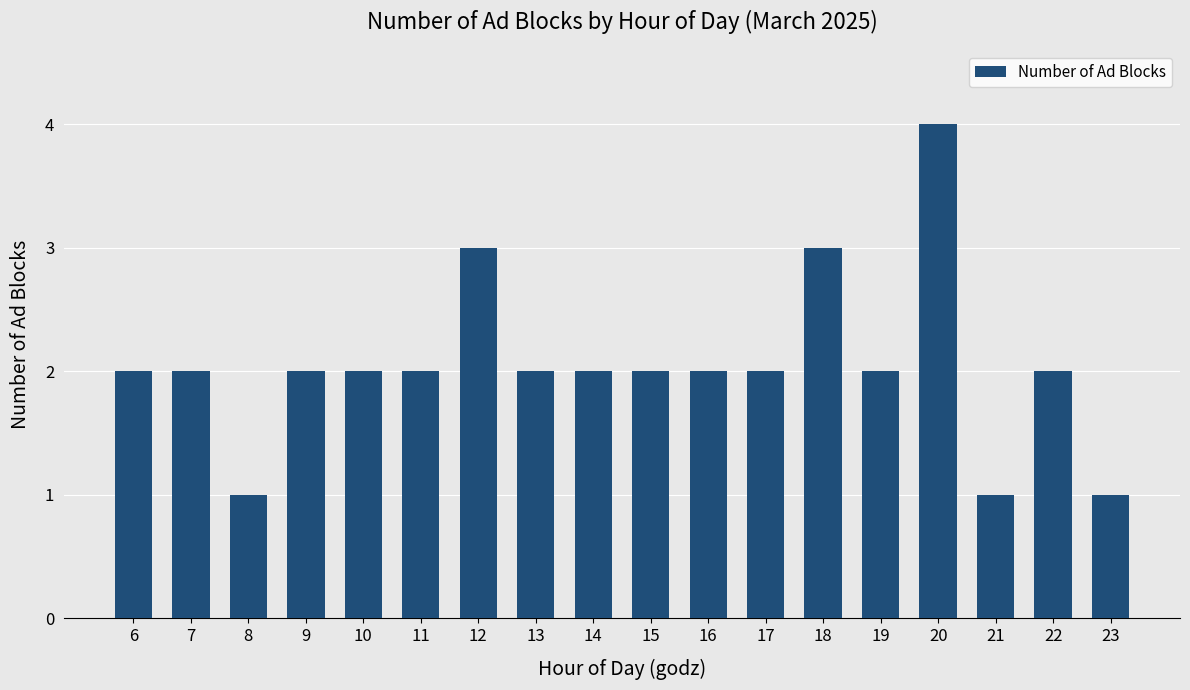

Is it true that the value at 9 is 2?

True